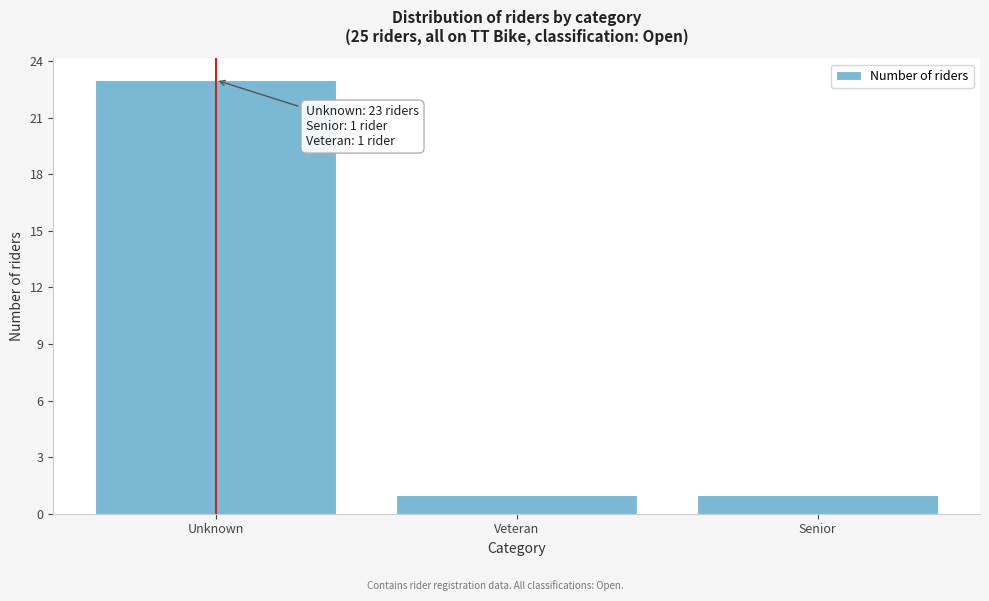

Reading left to right, what are all the values shown in this chart?

23	1	1